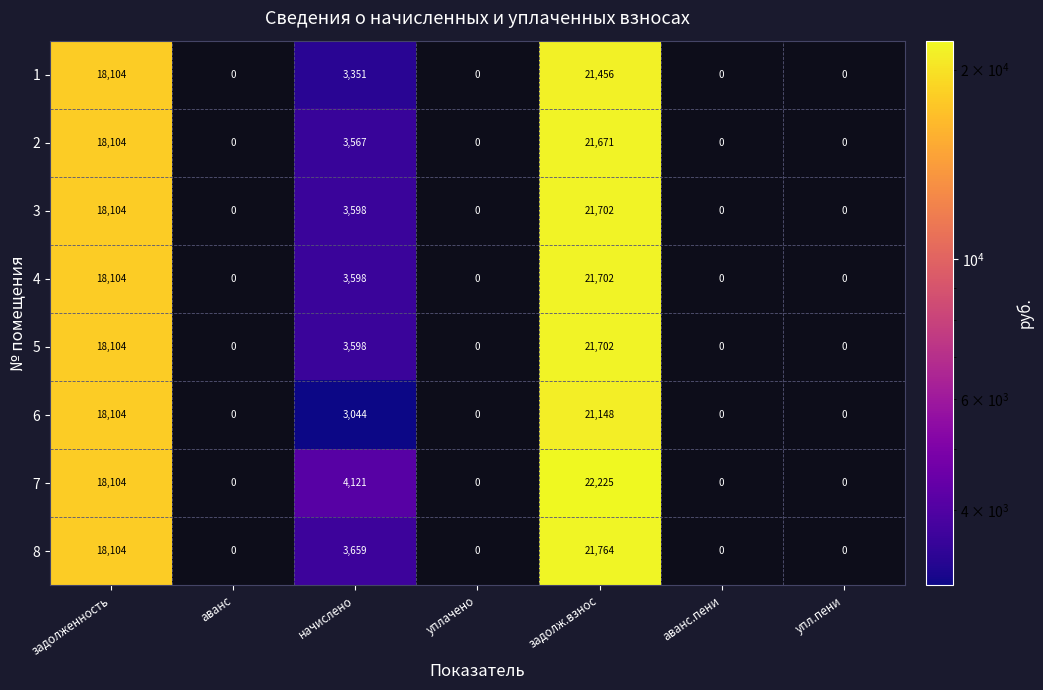

At which category is the sum across all series the highest?

задолж.взнос